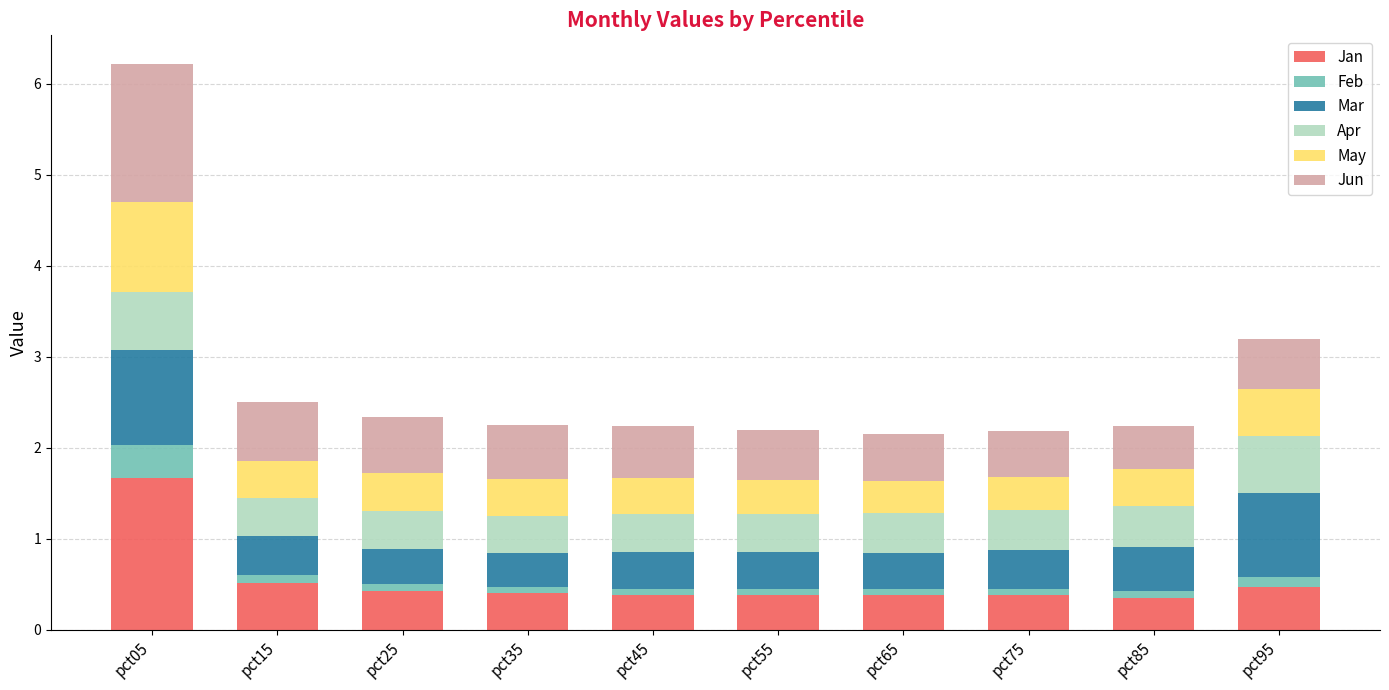

What is the total value across all series at pct35?

2.3